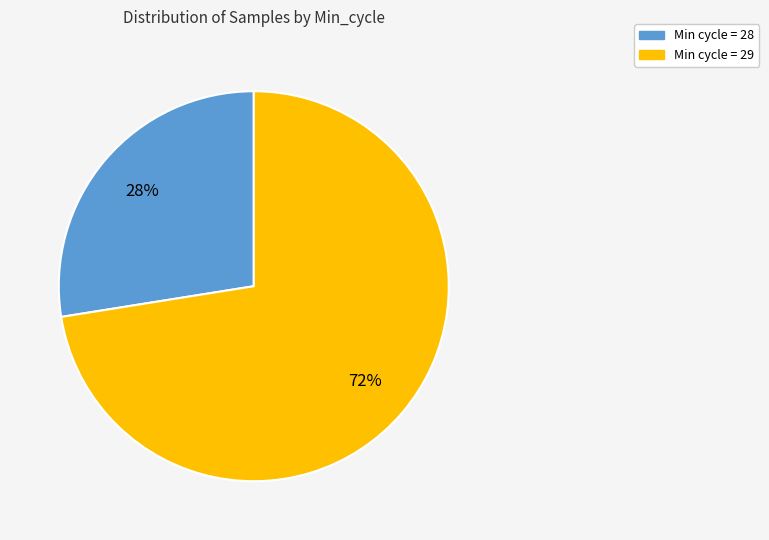

Is there any slice that represents more than half of the pie?

Yes